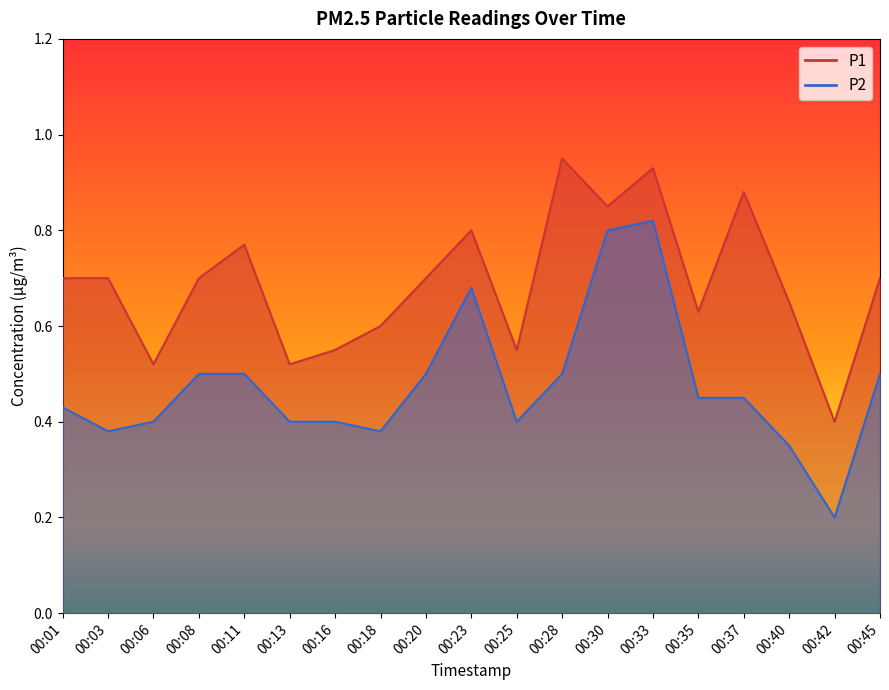

What are all the series names shown in the legend?

P1, P2